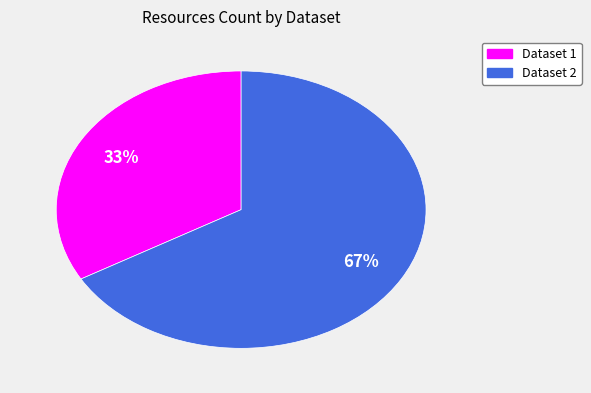

To the nearest percent, what is the average slice percentage?

50%